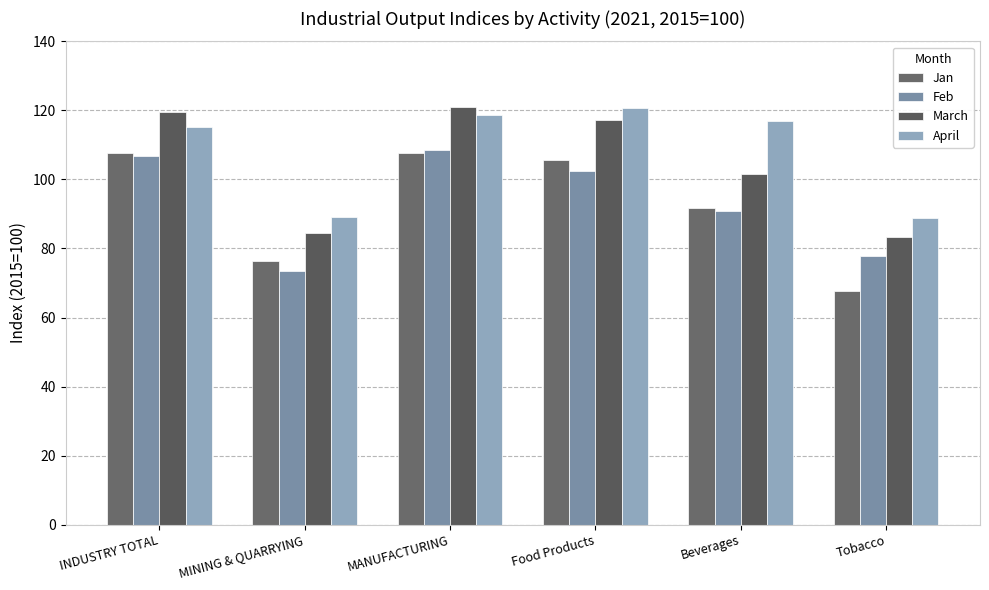

Does the chart contain stacked bars?

No